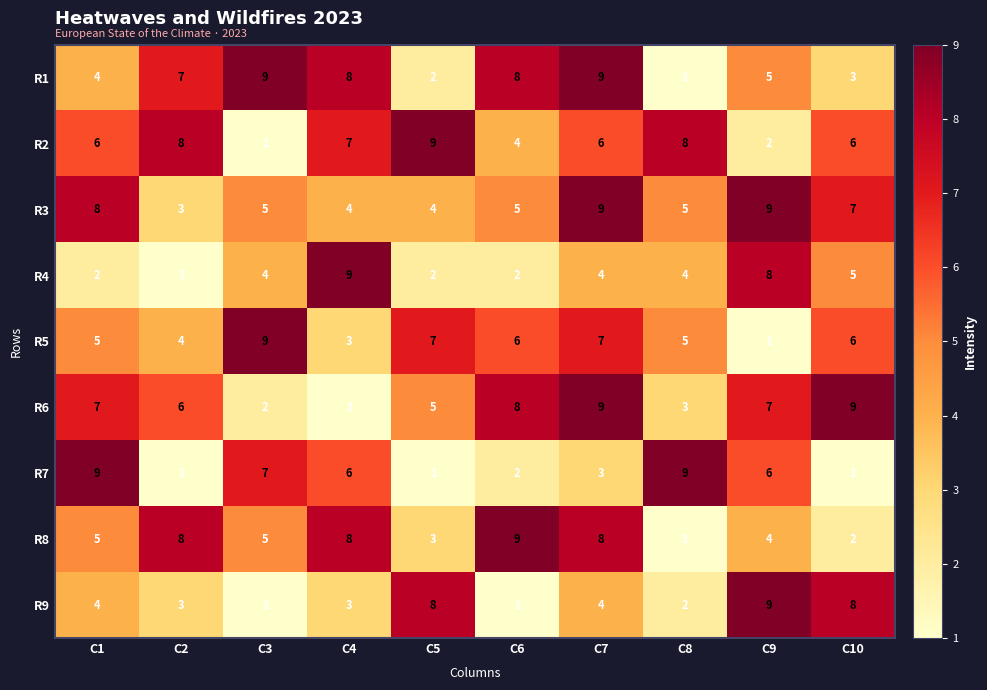

Between C3 and C5, which series saw the biggest shift?

R2